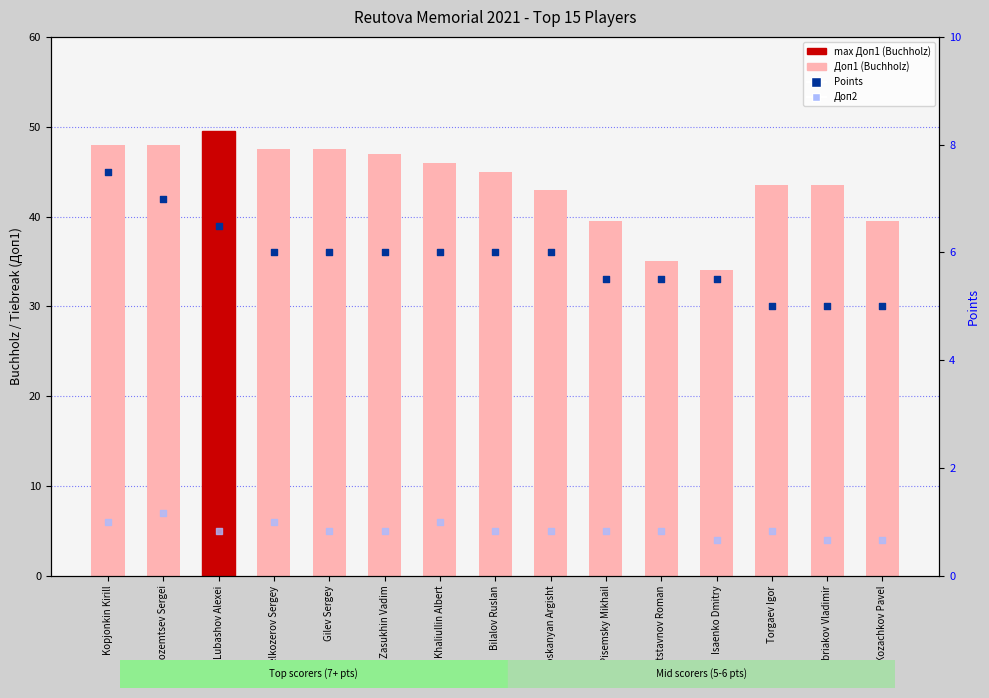

At how many categories does at least one series exceed 25?

15